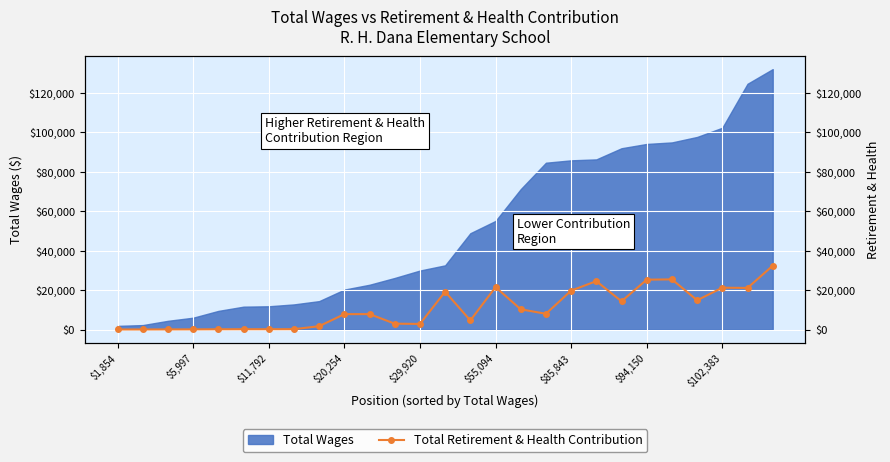

Count the number of categories in the chart.

27